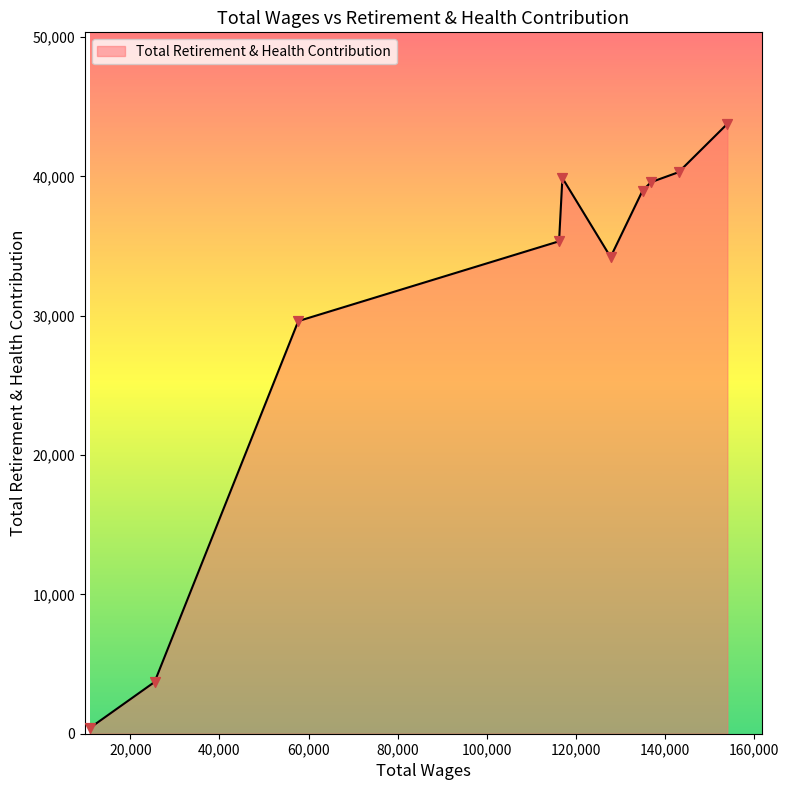

What is the difference between the maximum and minimum values?

43357